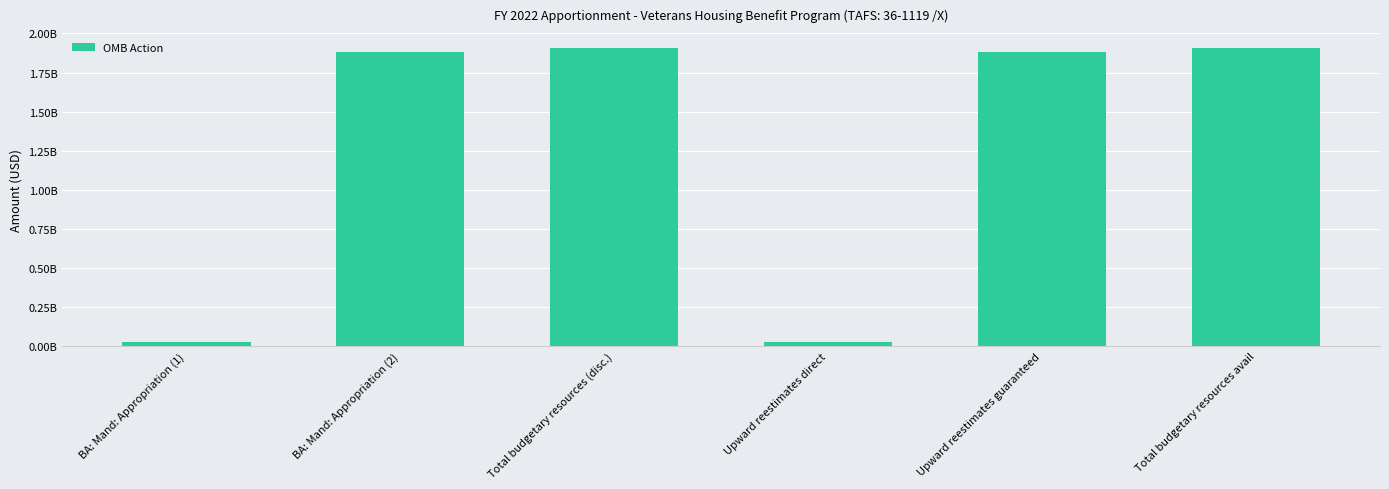

At which category does the chart reach its peak across all series?

Total budgetary resources (disc.)